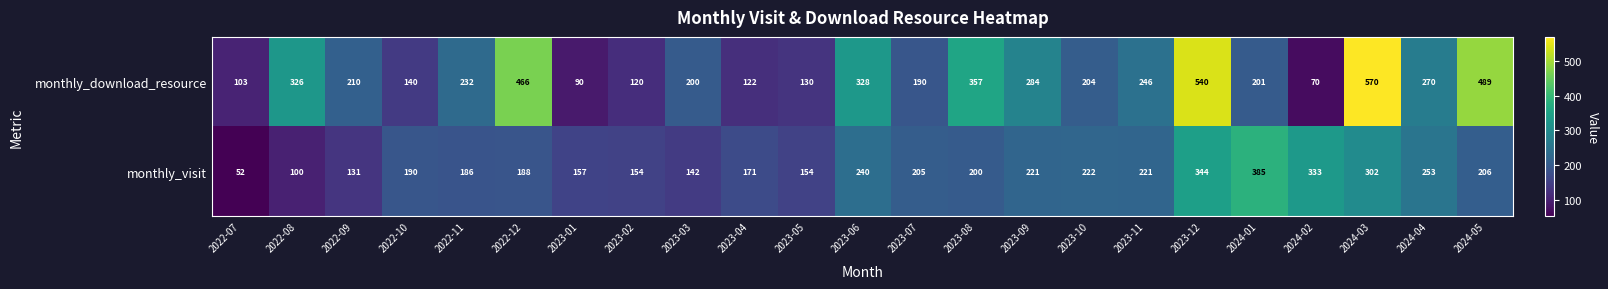

What is the difference between the maximum and minimum values in the monthly_visit series?

333